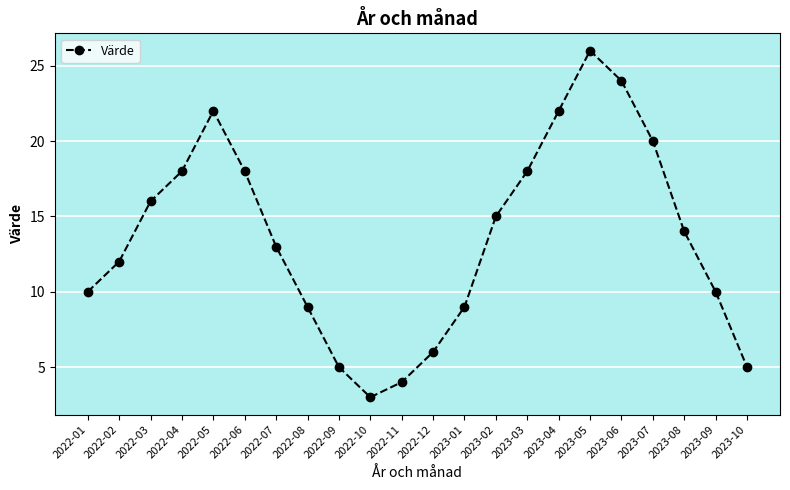

The chart shows a value of 10 at 2023-05. True or false?

False